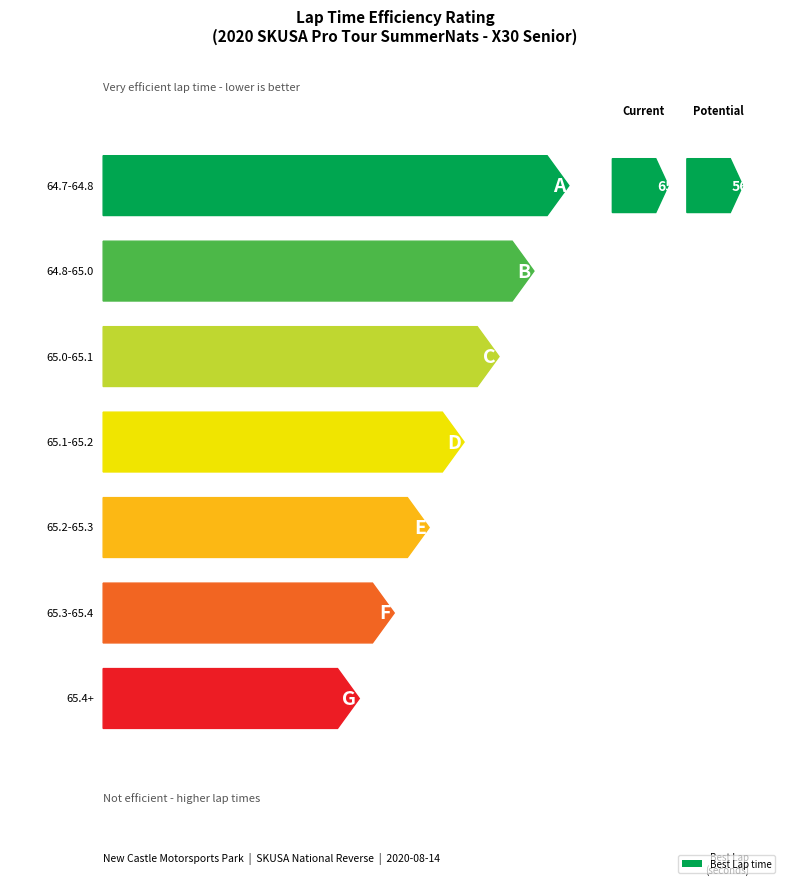

How many series are shown in this chart?

1